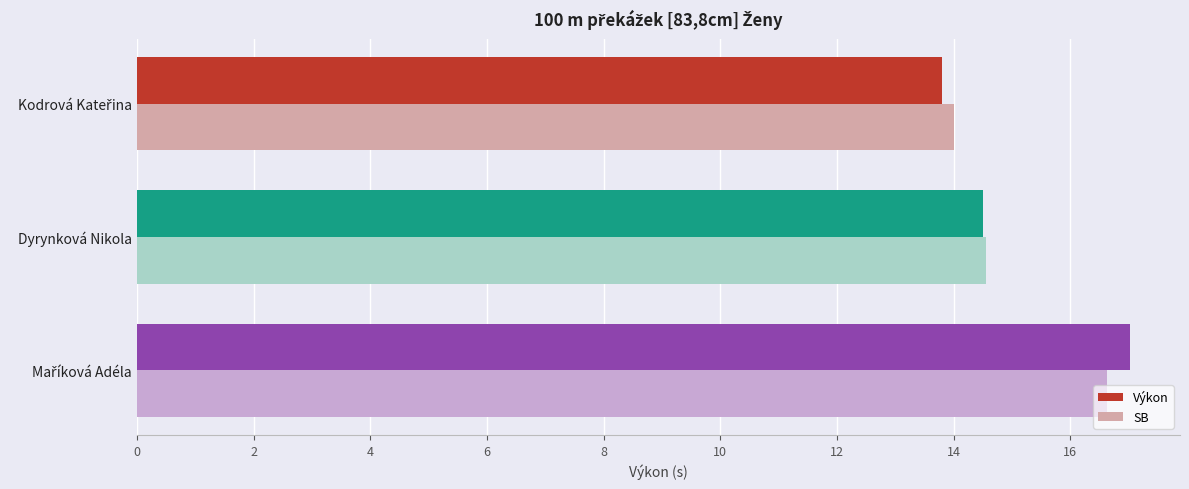

Which series has the largest range (max minus min)?

Výkon